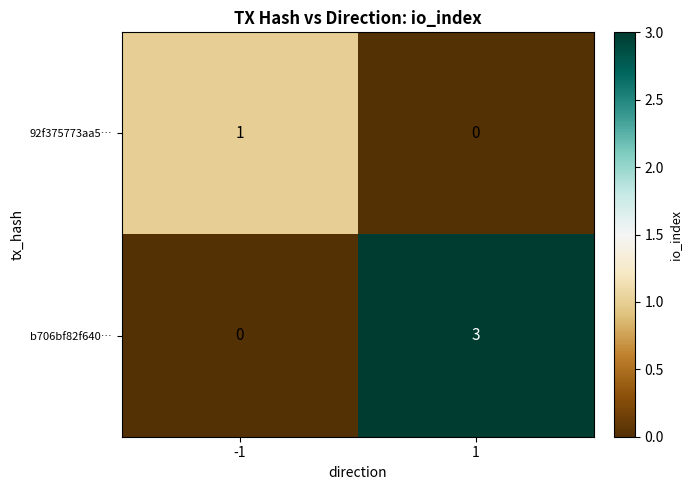

What is the sum of all b706bf82f640… values?

3